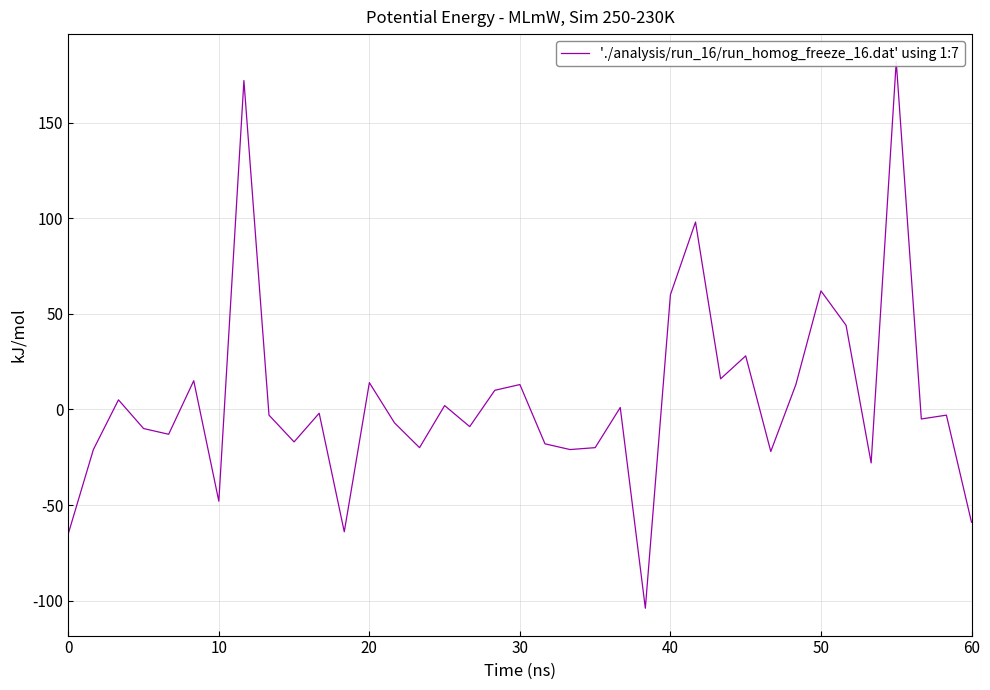

True or false: the data shows -8 at 28.

False